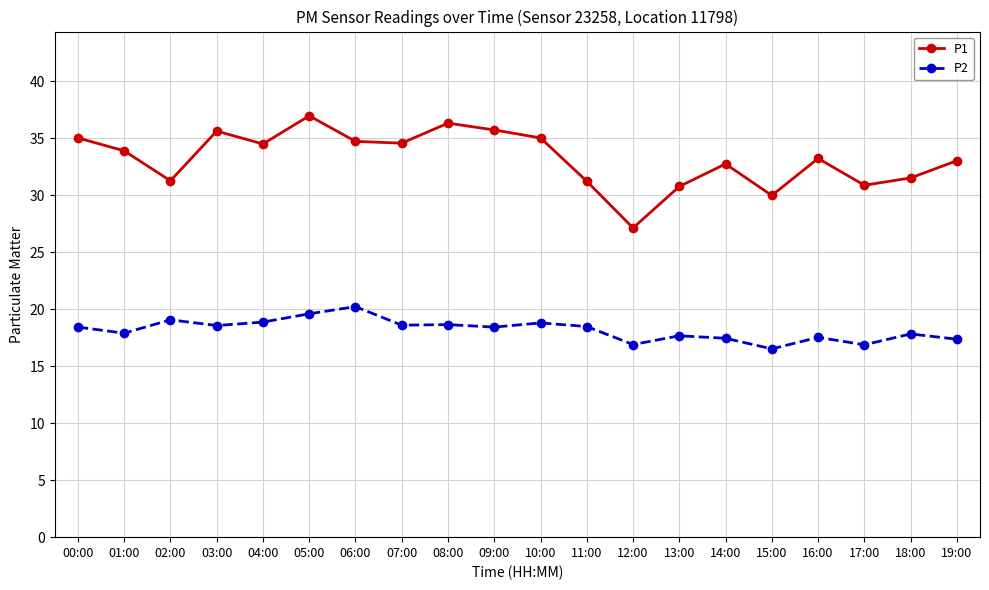

What is the total value across all series at 04:00?

53.4